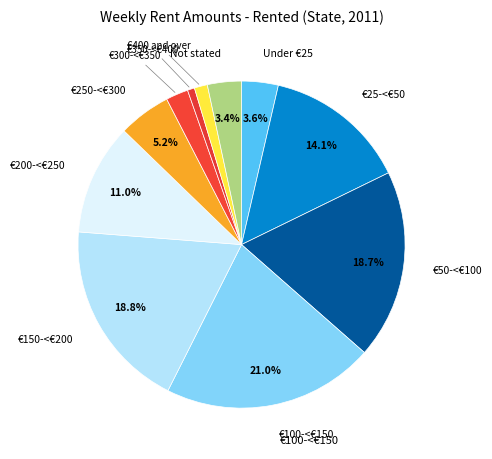

Rank the categories by value from highest to lowest.

€100-<€150, €150-<€200, €50-<€100, €25-<€50, €200-<€250, €250-<€300, Under €25, Not stated, €300-<€350, €400 and over, €350-<€400